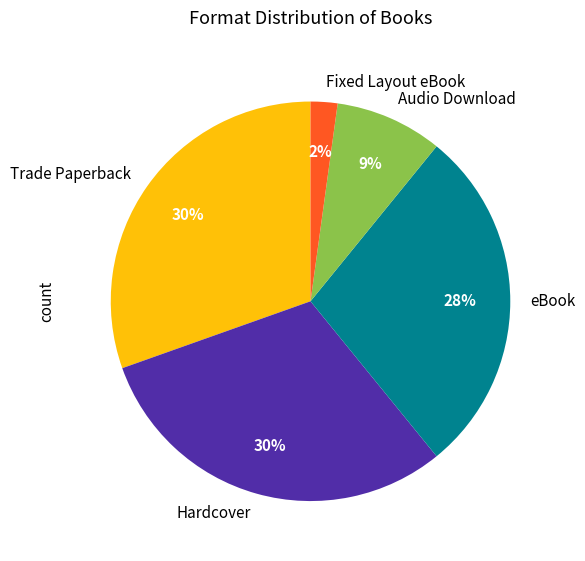

Is eBook the majority of the pie?

No